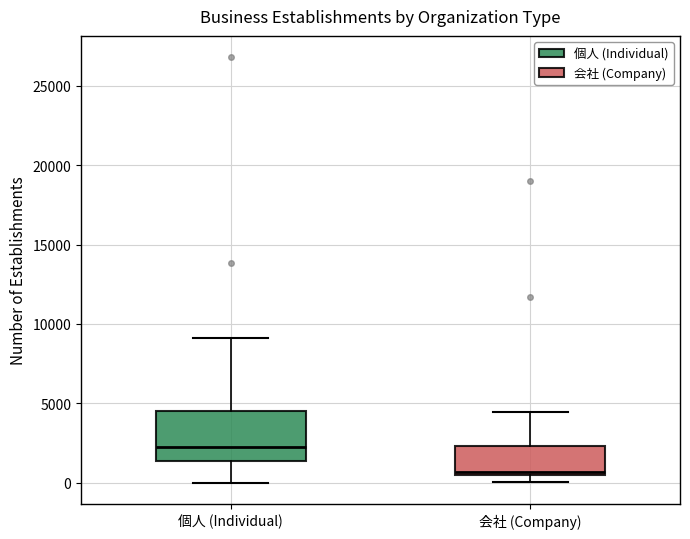

Where does the upper whisker of the box for 会社 (Company) end on the y-axis? The values are not printed on the chart, so give them approximately, as read against the axis.

4500